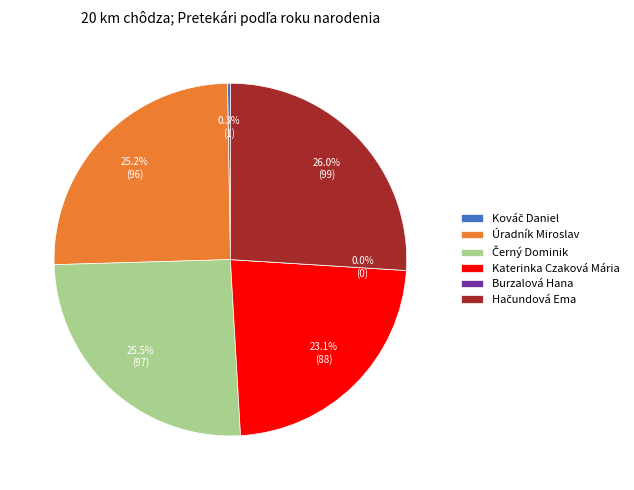

To the nearest percent, what portion does Hačundová Ema represent?

26%